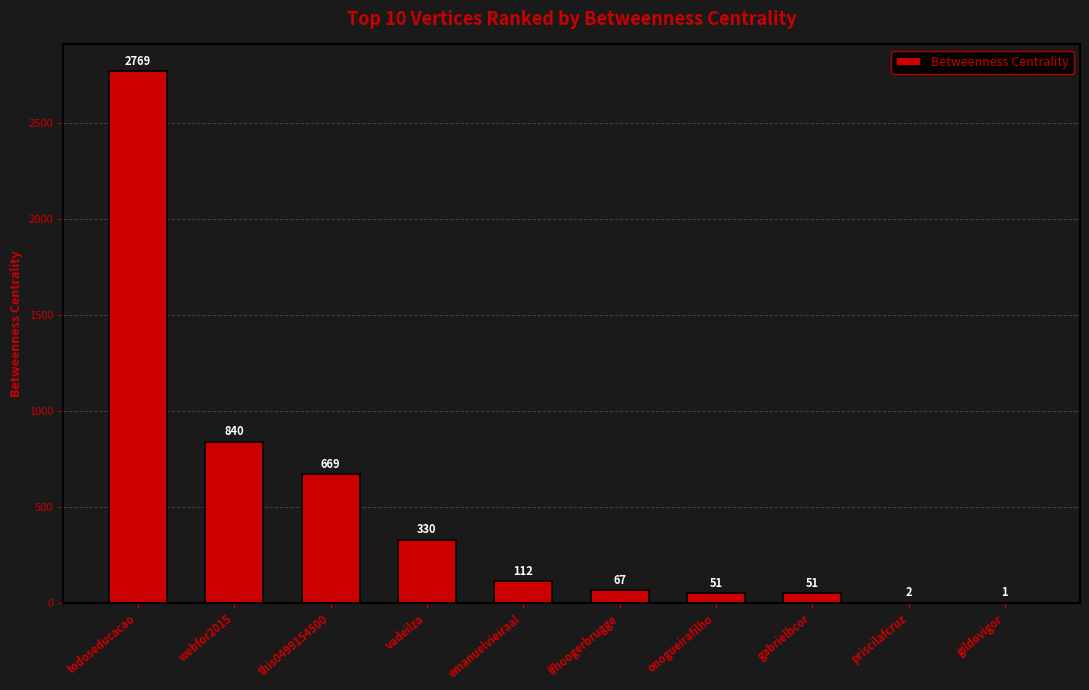

Reading left to right, extract all data points from this chart.

todoseducacao=2769	webfor2015=840	this0499154500=669	vadeilza=330	emanuelvieiraal=112	lfhoogerbrugge=67	onogueirafilho=51	gabrielbcor=51	priscilafcruz=2	gildovigor=1